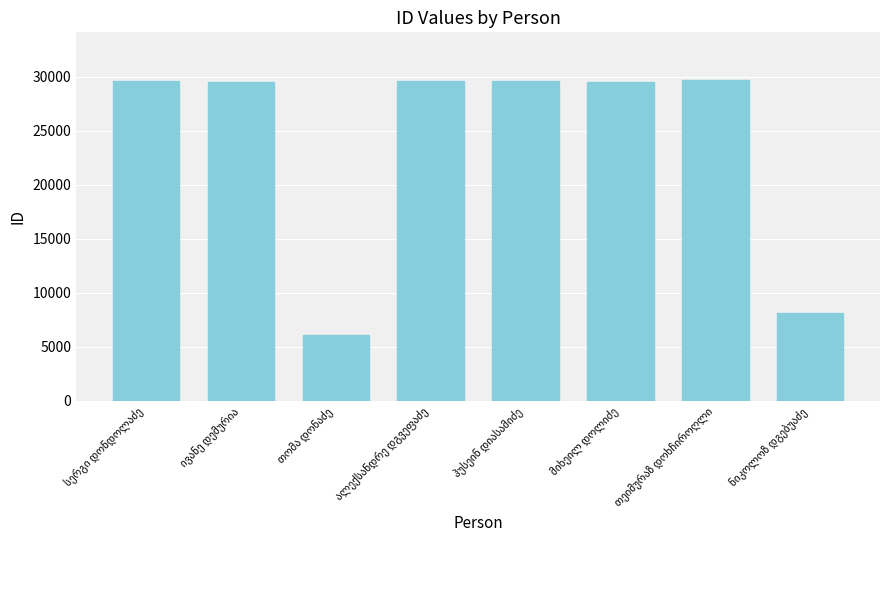

What is the value of the 1st bar from the left?

29604